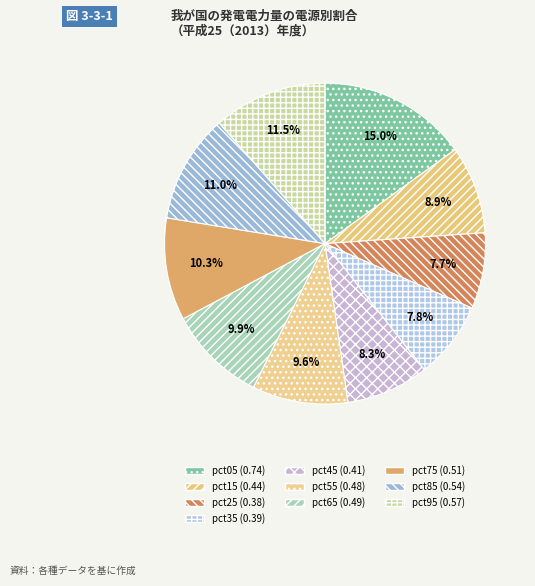

The pct65 slice represents 10% of the pie. True or false?

True